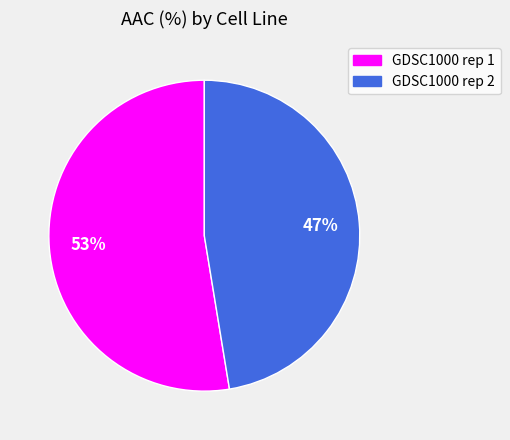

Count the number of slices in the pie.

2